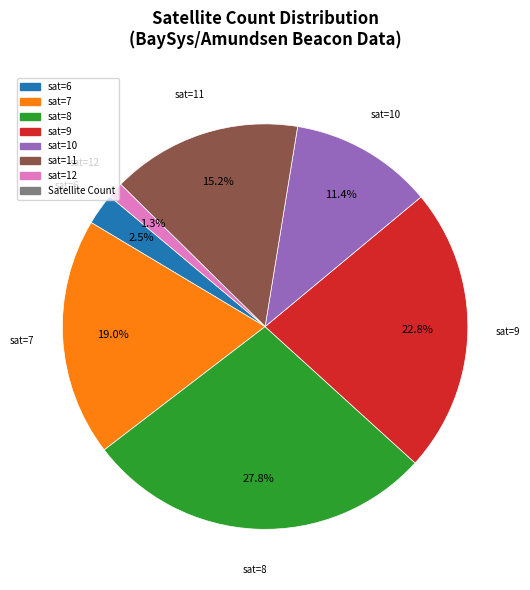

Is there a majority slice in this chart?

No